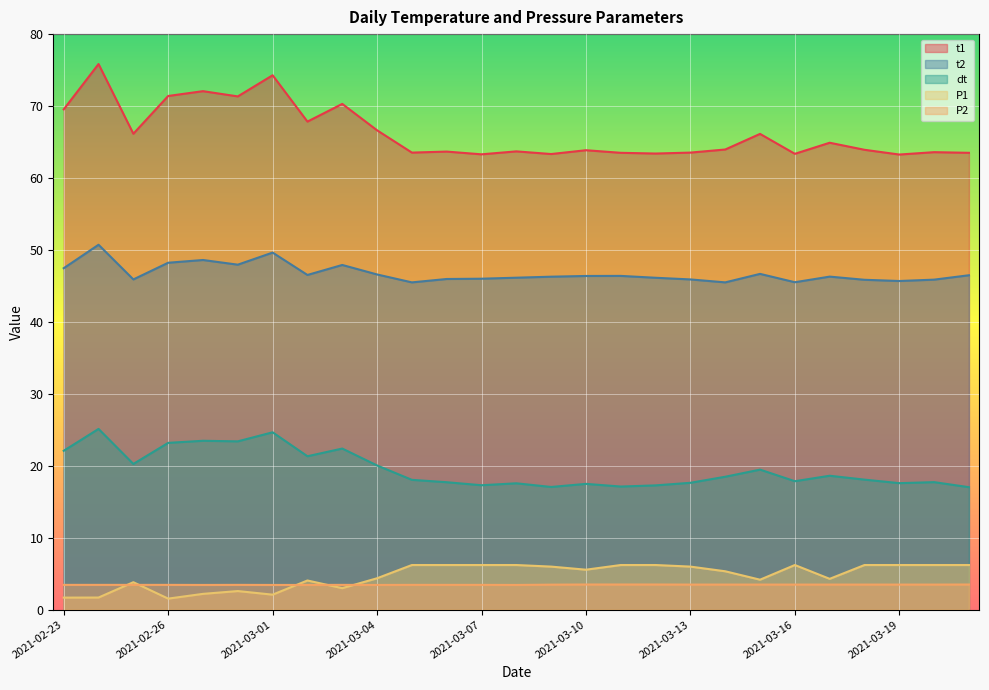

Reading right to left, transcribe all the data shown in this chart.

t1: 63.5	63.6	63.3	63.9	64.9	63.4	66.1	64.0	63.5	63.4	63.5	63.9	63.3	63.7	63.3	63.7	63.5	66.6	70.3	67.8	74.3	71.3	72.1	71.4	66.2	75.8	69.5
t2: 46.5	45.9	45.7	45.9	46.3	45.5	46.7	45.5	45.9	46.1	46.4	46.4	46.3	46.1	46.0	46.0	45.5	46.6	47.9	46.5	49.6	48.0	48.6	48.2	45.9	50.7	47.5
dt: 17.0	17.7	17.6	18.1	18.6	17.9	19.5	18.5	17.6	17.3	17.1	17.5	17.1	17.6	17.3	17.7	18.0	20.0	22.4	21.3	24.6	23.4	23.5	23.2	20.2	25.1	22.1
P1: 6.2	6.2	6.2	6.2	4.3	6.2	4.2	5.3	6.0	6.2	6.2	5.5	6.0	6.2	6.2	6.2	6.2	4.4	3.0	4.0	2.1	2.6	2.2	1.5	3.8	1.7	1.7
P2: 3.5	3.5	3.5	3.5	3.5	3.5	3.5	3.5	3.5	3.5	3.5	3.5	3.5	3.4	3.4	3.4	3.4	3.4	3.4	3.4	3.4	3.4	3.4	3.4	3.4	3.4	3.4